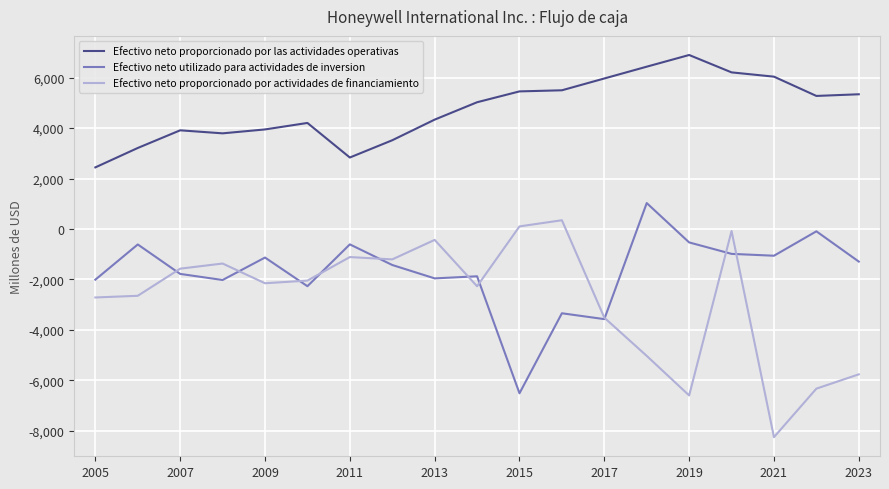

Which series has the largest total across all categories?

Efectivo neto proporcionado por las actividades operativas